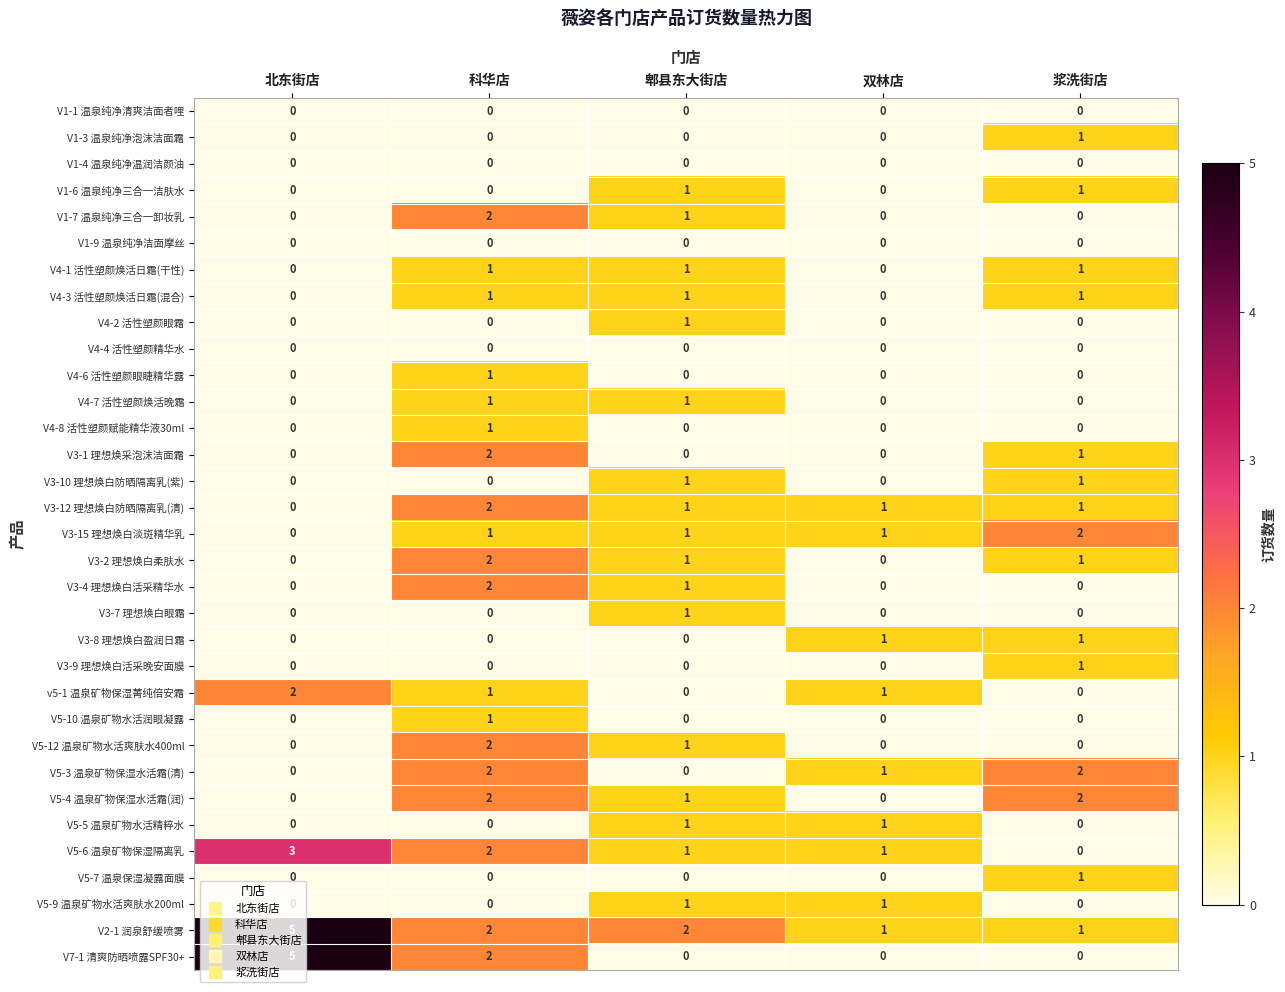

True or false: V5-12 温泉矿物水活爽肤水400ml has a value of 1 at 郫县东大街店.

True